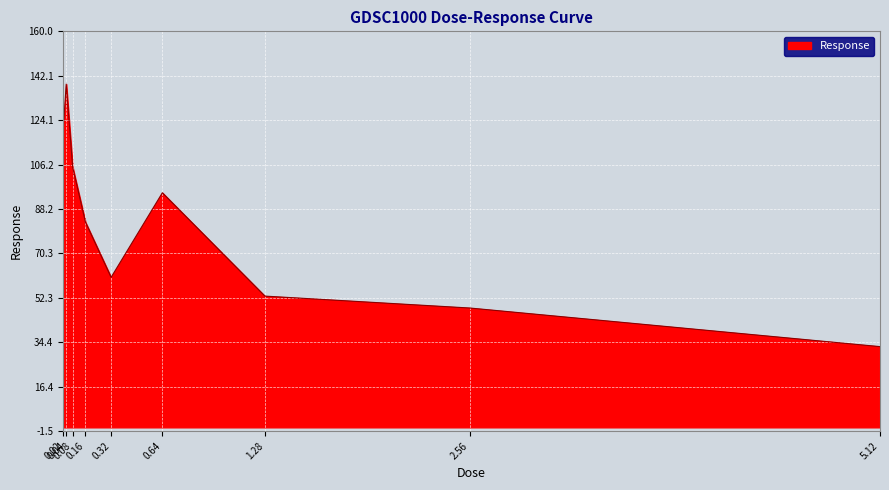

What is the difference between the maximum and minimum values?

106.1